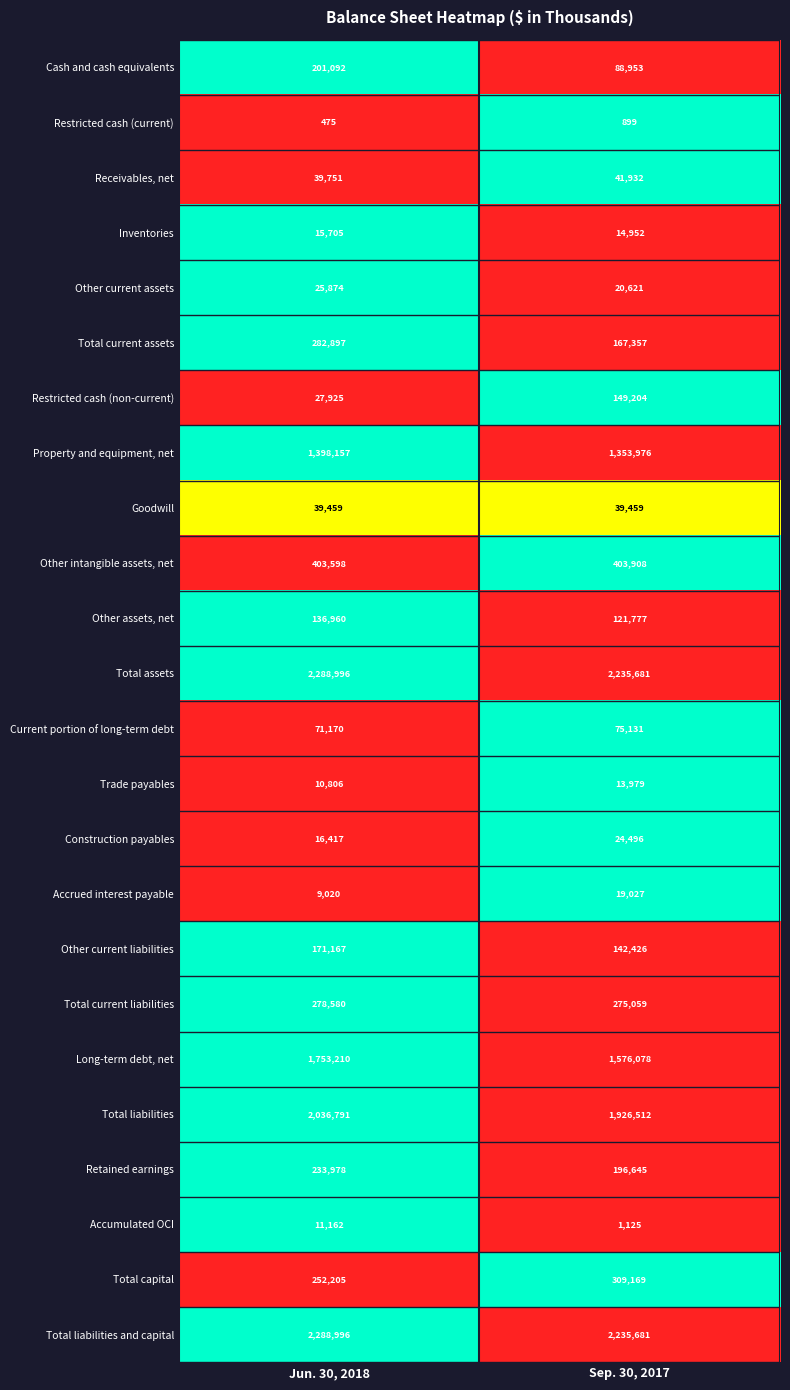

Is it true that Accrued interest payable equals 28151 at Sep. 30, 2017?

False